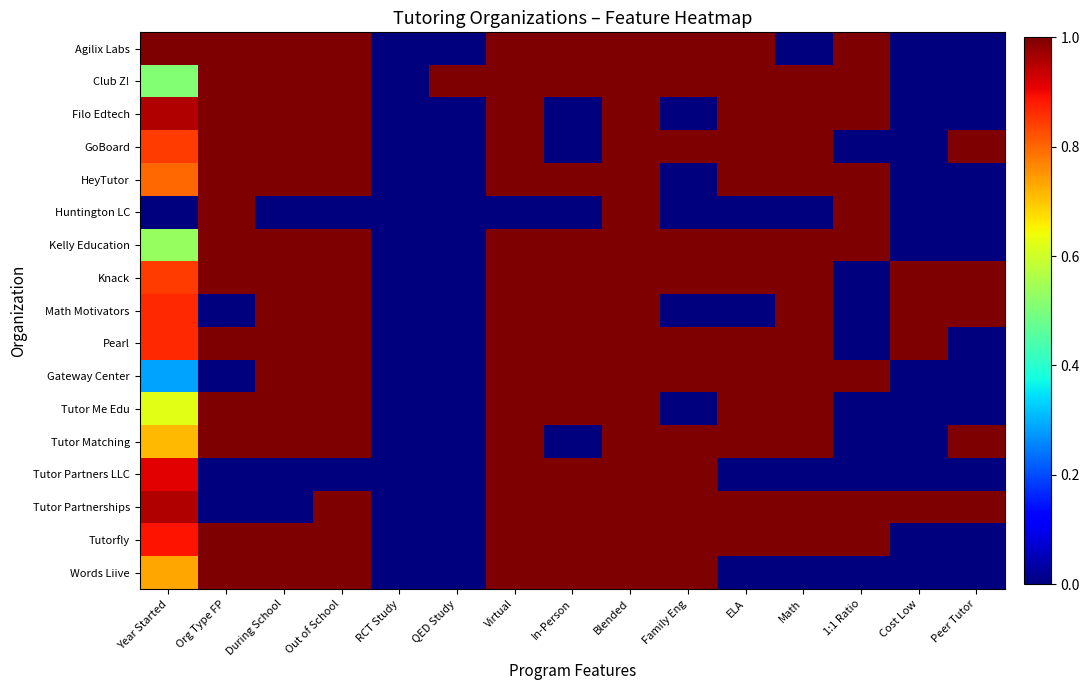

Between 1:1 Ratio and Year Started, which is larger?

1:1 Ratio